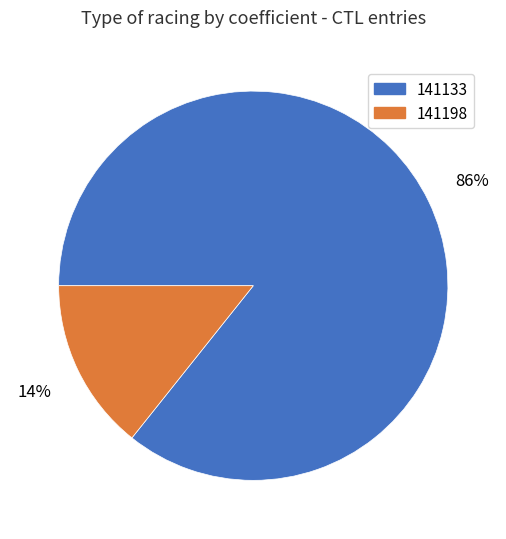

Does 141198 account for over 50% of the chart?

No